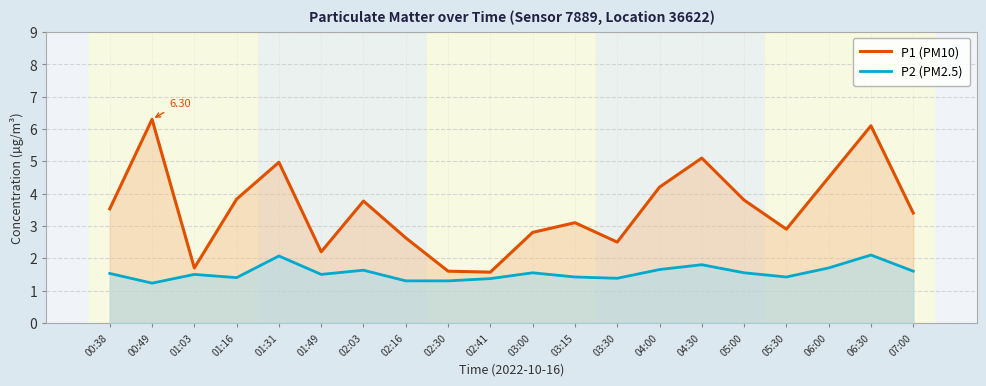

Between 03:00 and 00:49, which is larger?

00:49